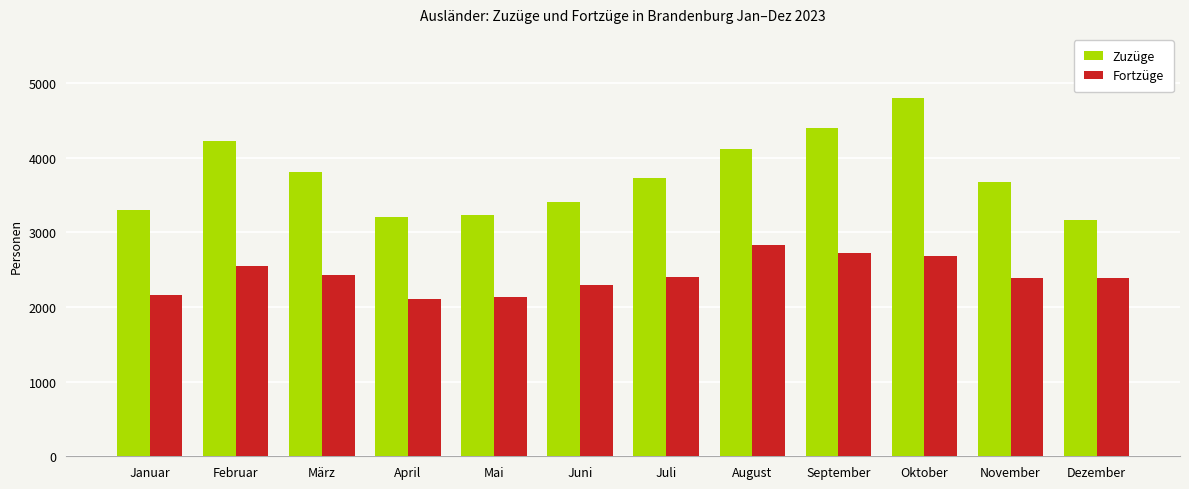

Which series has the largest range (max minus min)?

Zuzüge